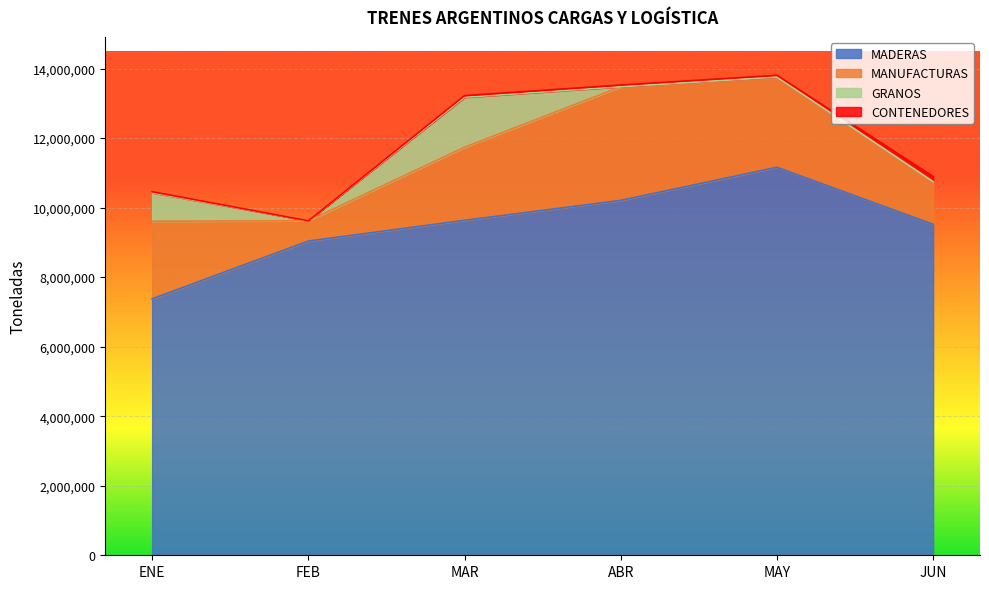

True or false: GRANOS and MANUFACTURAS cross at least once.

False